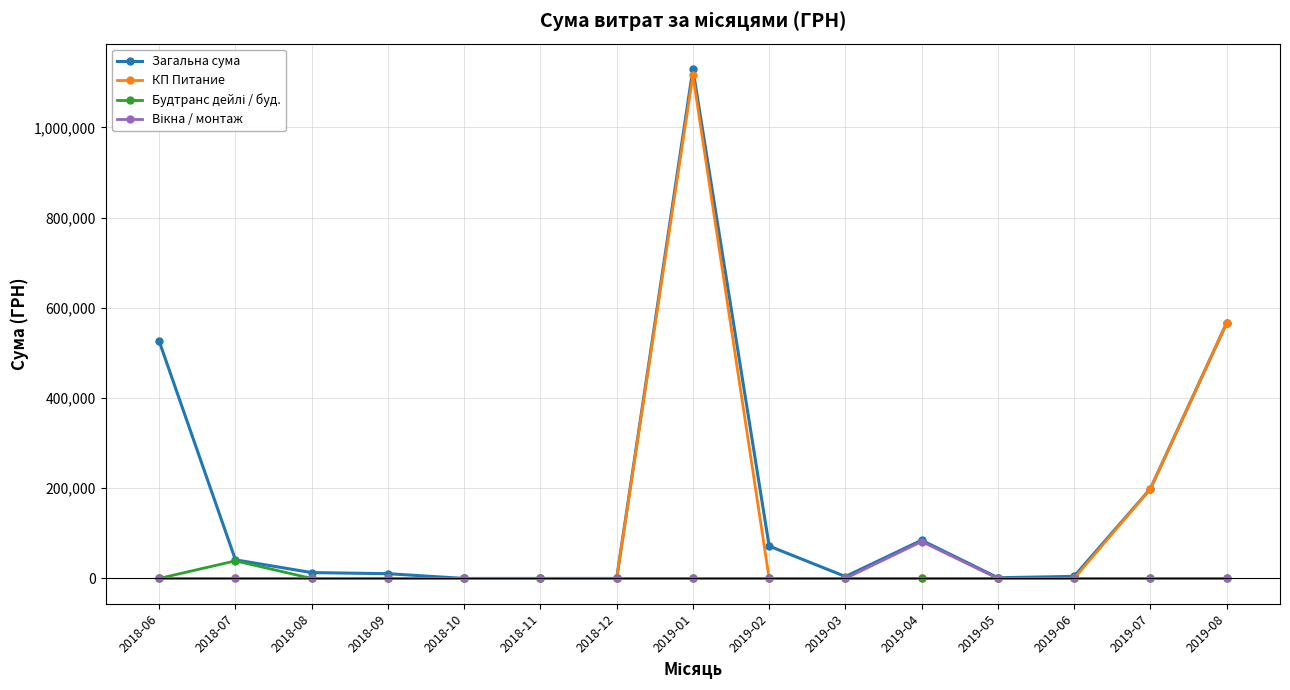

What is the label of the 1st point from the left?

2018-06